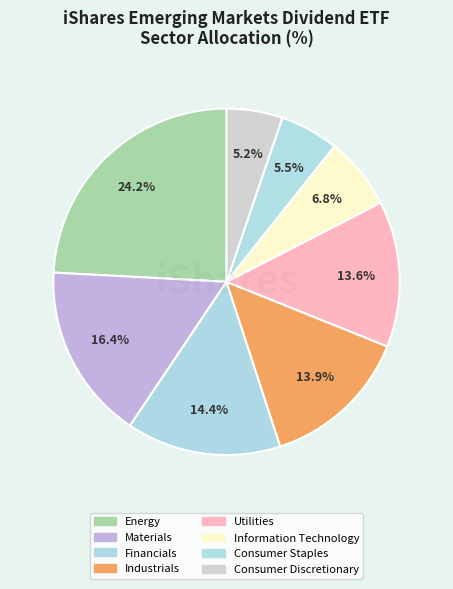

How many segments does this pie chart have?

8